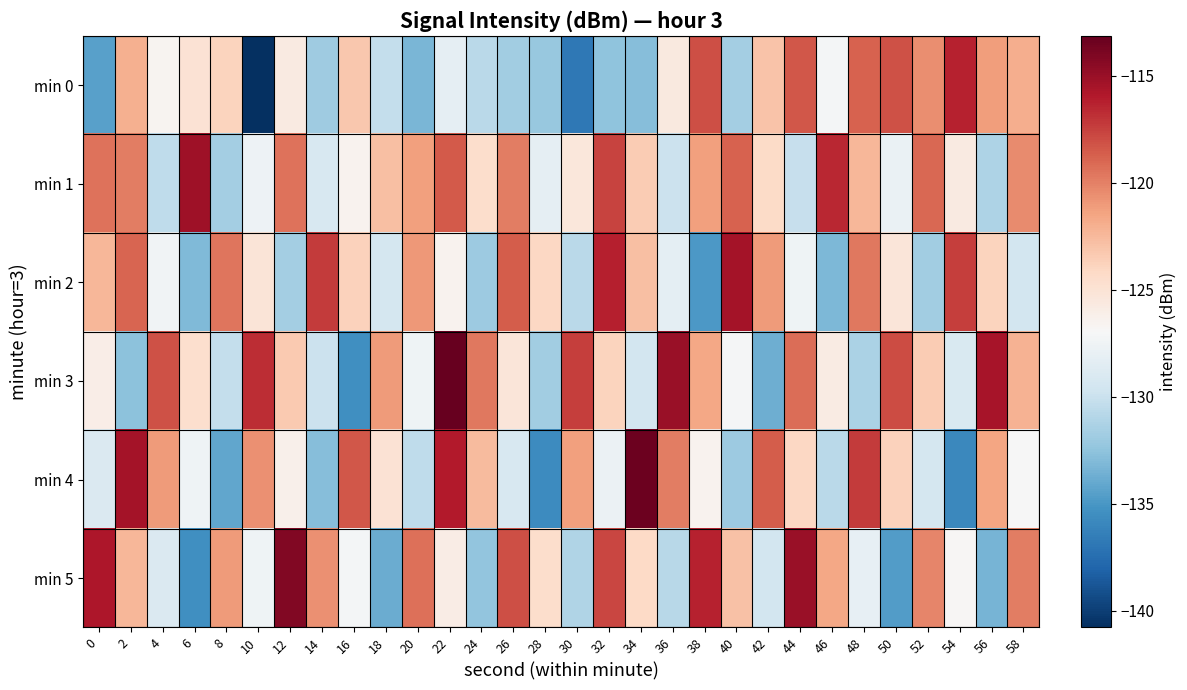

What is the greatest value displayed?

-113.1